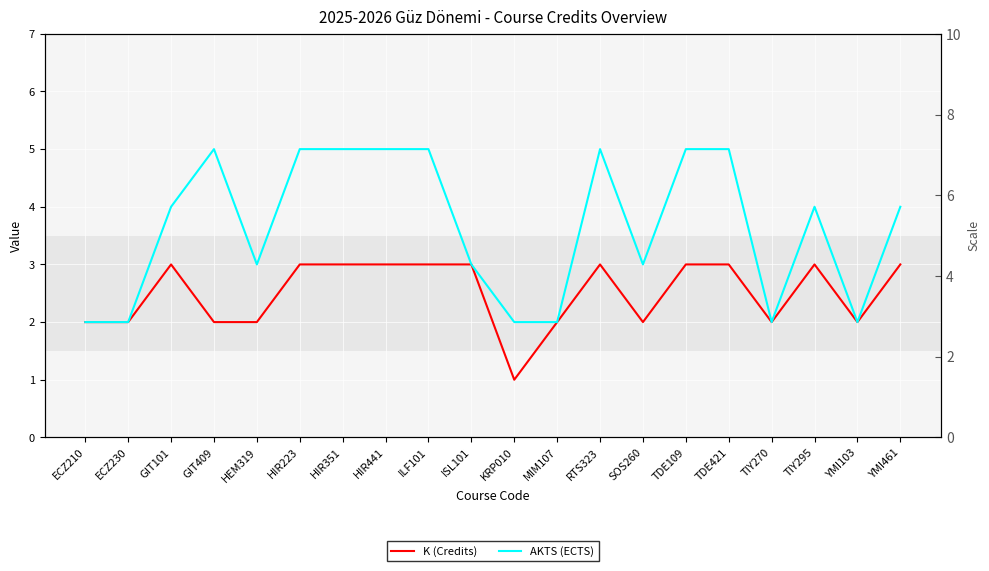

Reading left to right, what are all the values shown in this chart?

K (Credits): 2	2	3	2	2	3	3	3	3	3	1	2	3	2	3	3	2	3	2	3
AKTS (ECTS): 2	2	4	5	3	5	5	5	5	3	2	2	5	3	5	5	2	4	2	4